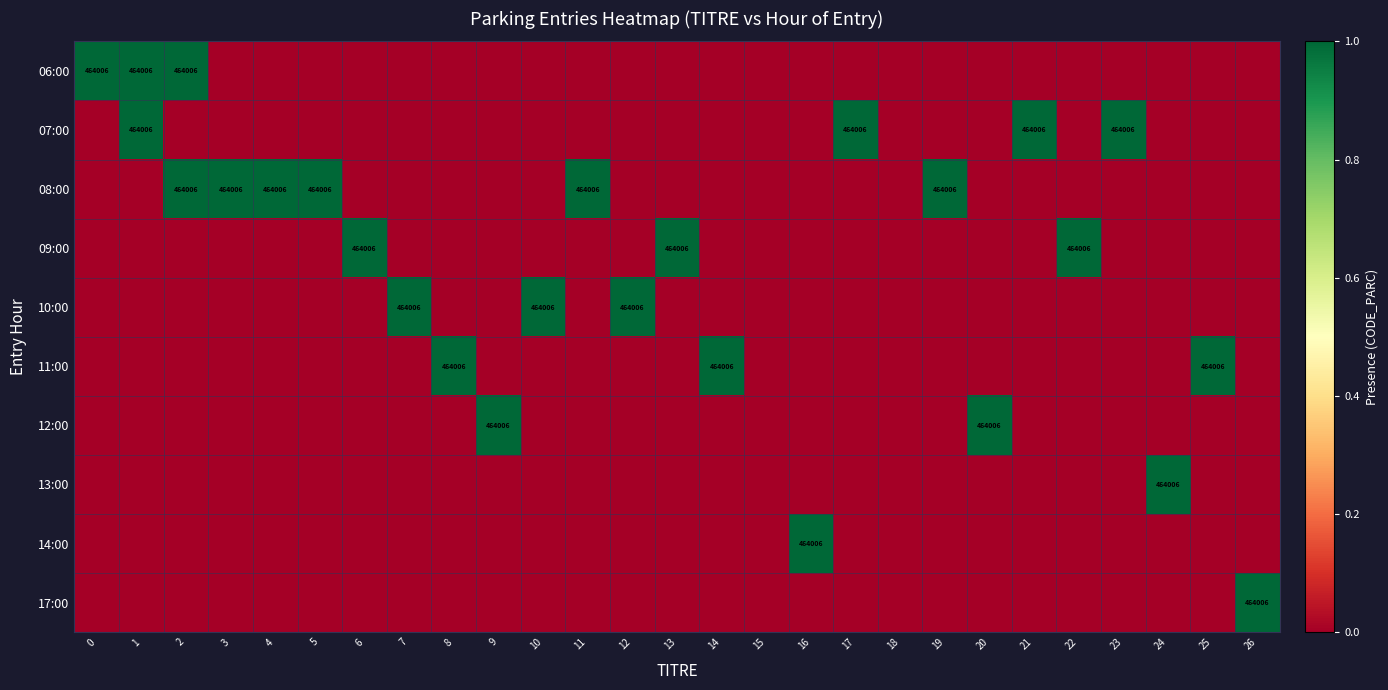

Is it true that row_8 equals 1 at 4?

False